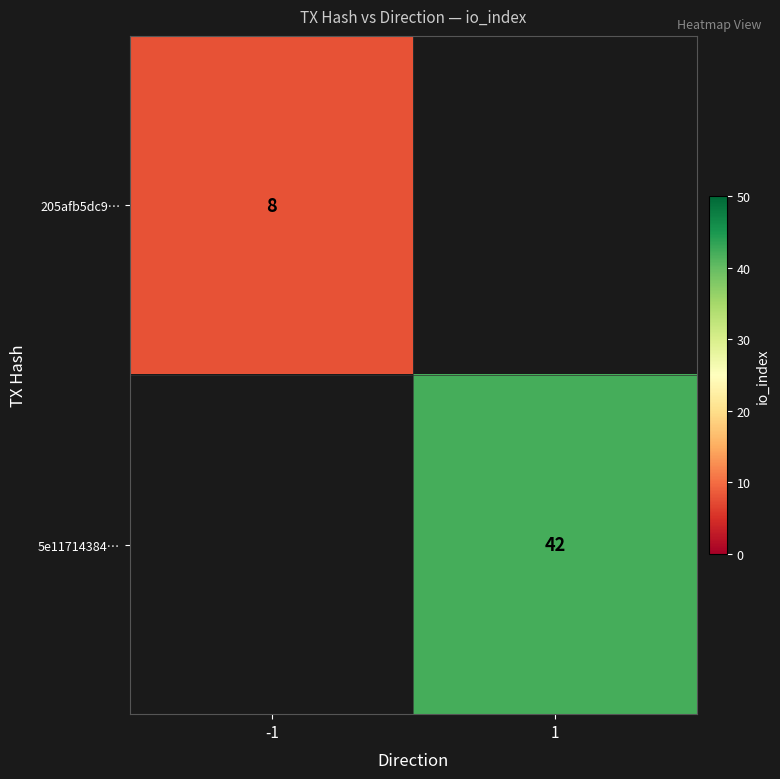

Which has a higher value, -1 or 1?

1